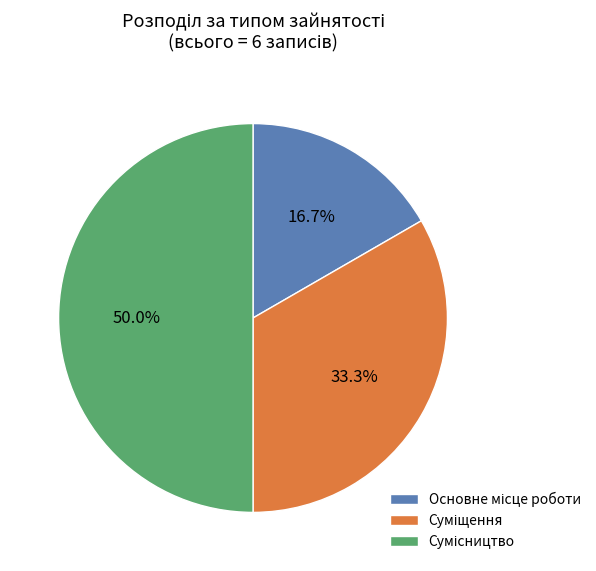

Is there any slice that represents more than half of the pie?

No